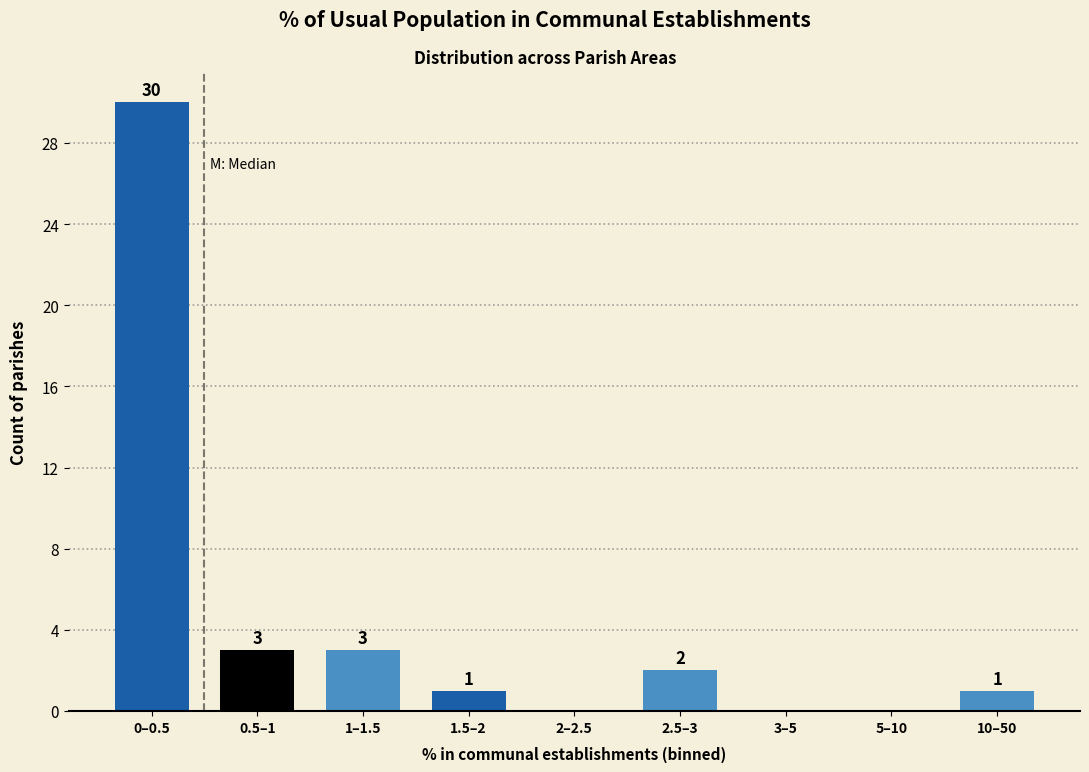

Reading right to left, extract all data points from this chart.

10–50=1	5–10=0	3–5=0	2.5–3=2	2–2.5=0	1.5–2=1	1–1.5=3	0.5–1=3	0–0.5=30